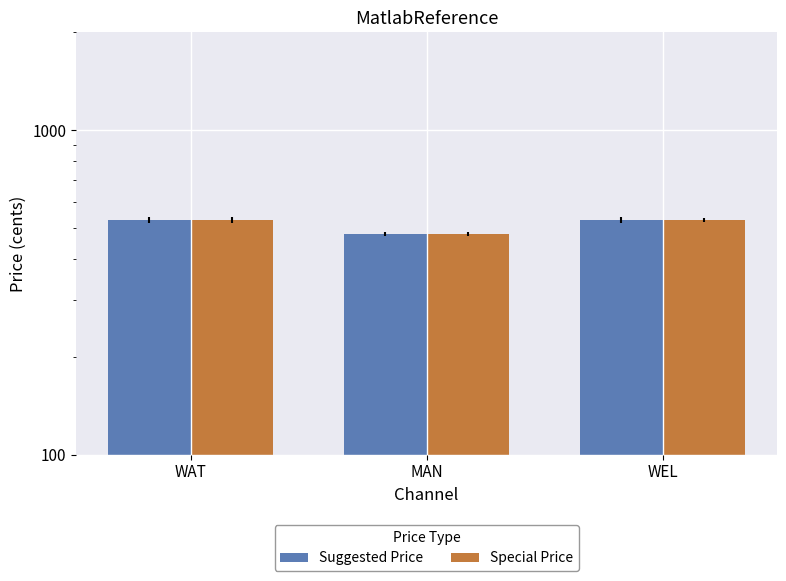

List the series in order of their peak value, lowest first.

Suggested Price, Special Price